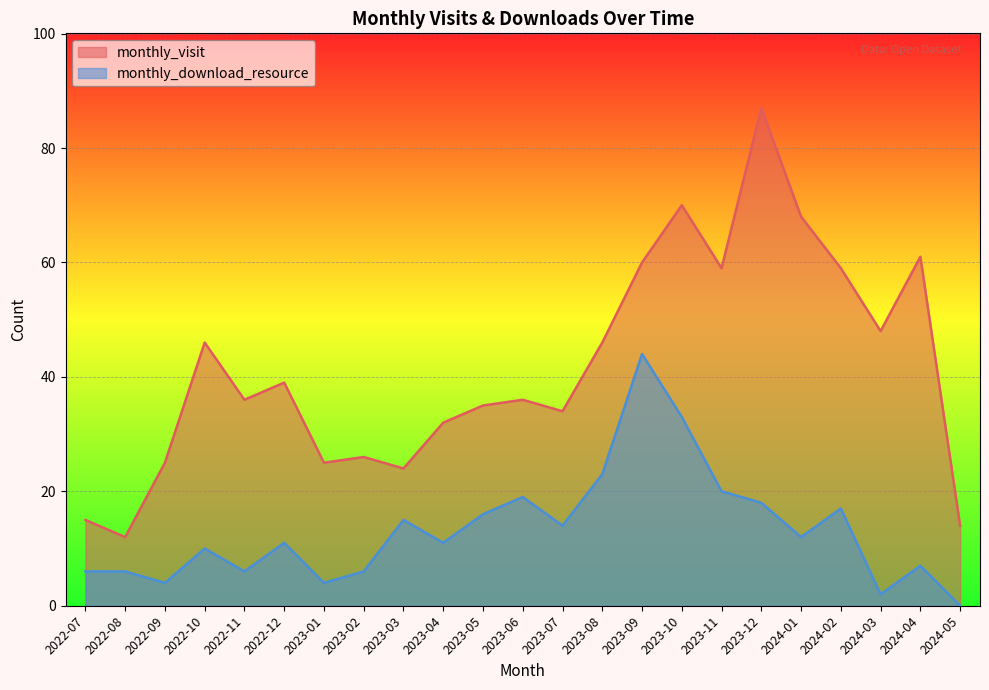

What is the average value of the monthly_visit series?

42